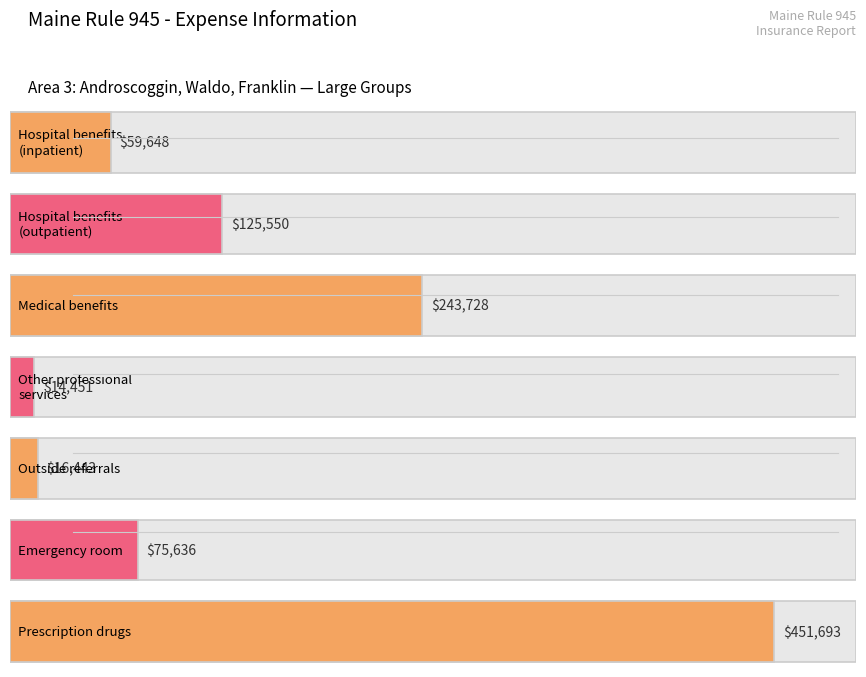

What is the difference between the maximum and minimum values in the Outside referrals / ER series?

59193